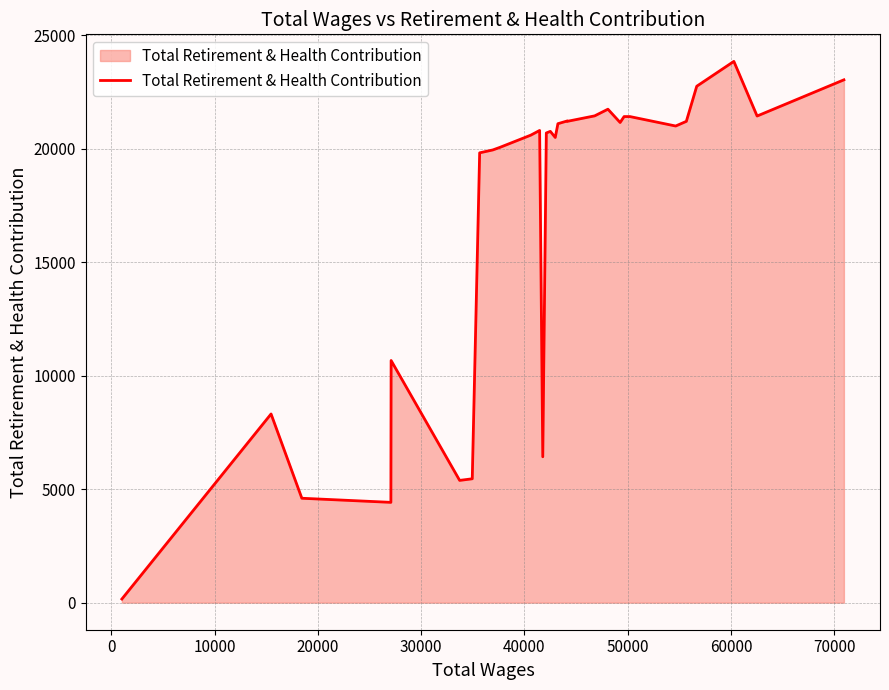

What is the greatest value displayed?

23857